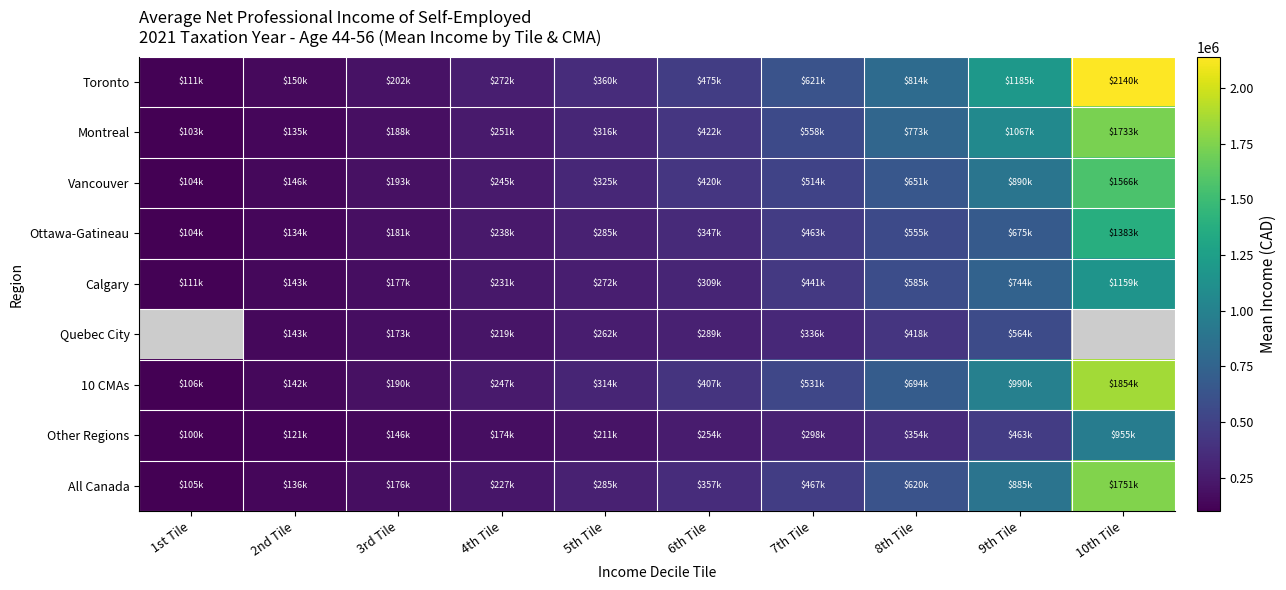

At how many categories does at least one series exceed 1507945?

1